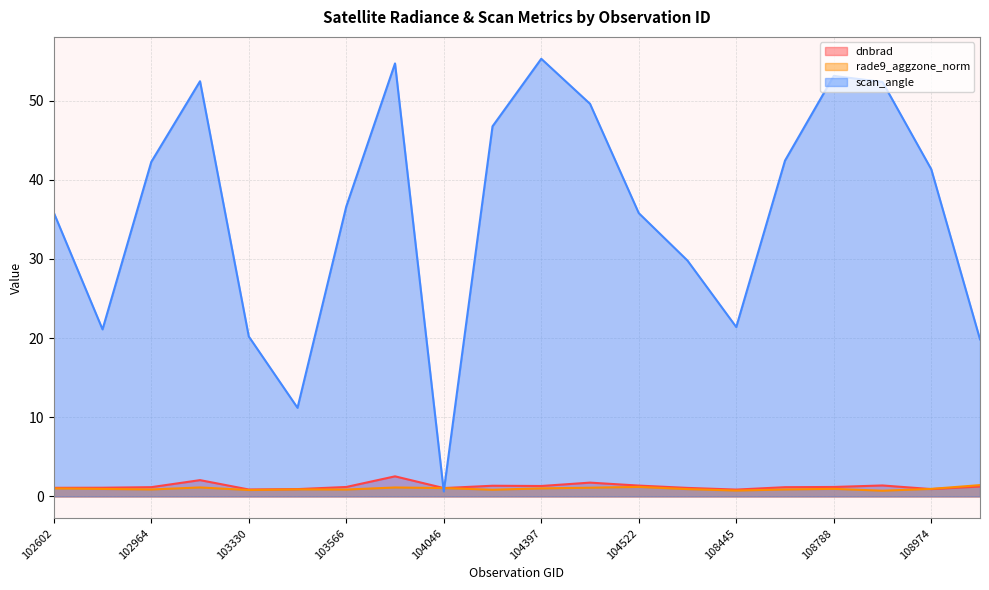

What is the difference between the maximum and minimum values in the rade9_aggzone_norm series?

0.7